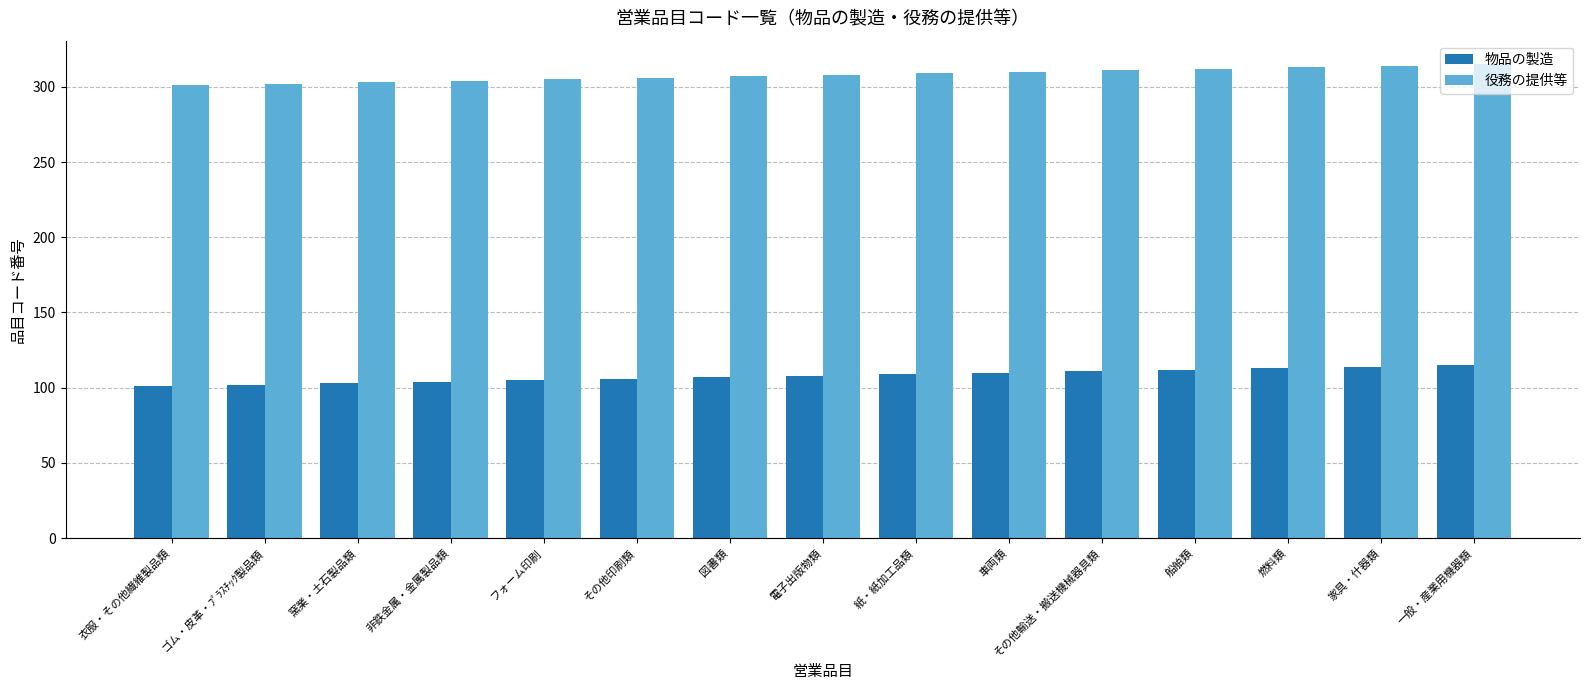

True or false: 役務の提供等 has a value of 308 at 電子出版物類.

True